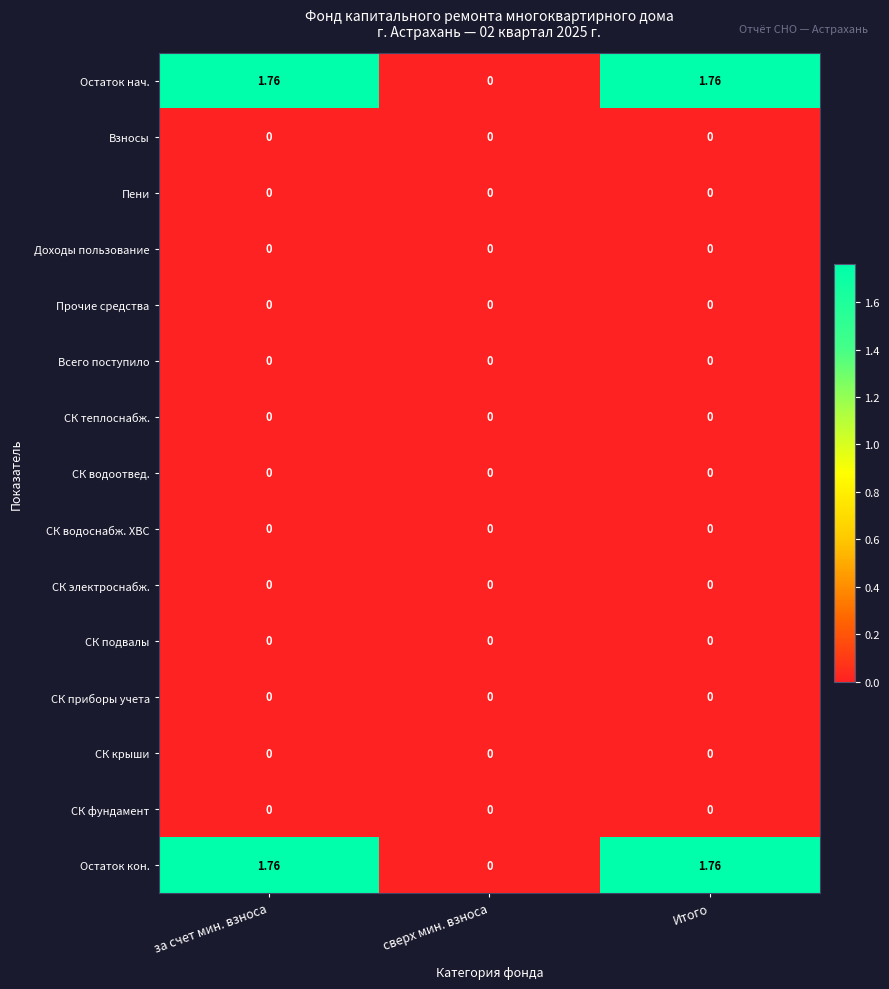

At which label does Остаток нач. reach its minimum?

сверх мин. взноса